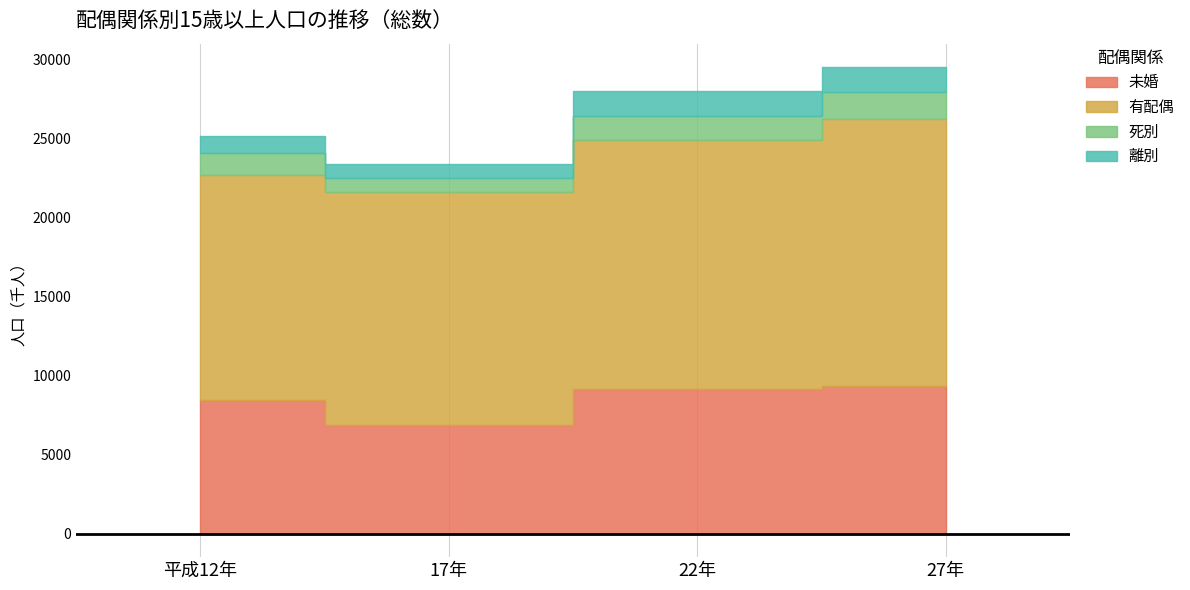

True or false: 有配偶 and 未婚 intersect in this chart.

False